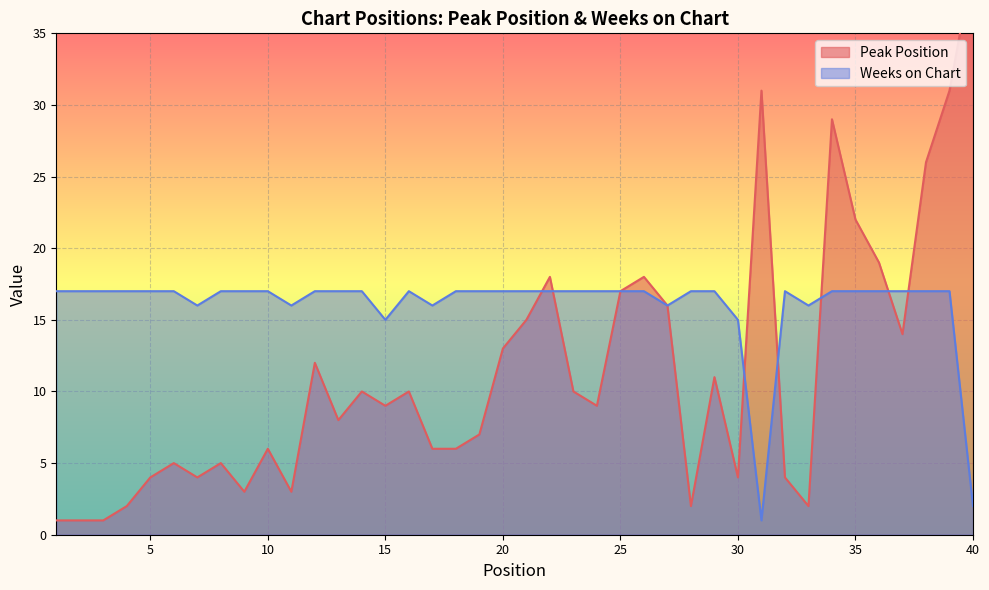

Where is the first local maximum for Weeks on Chart?

16